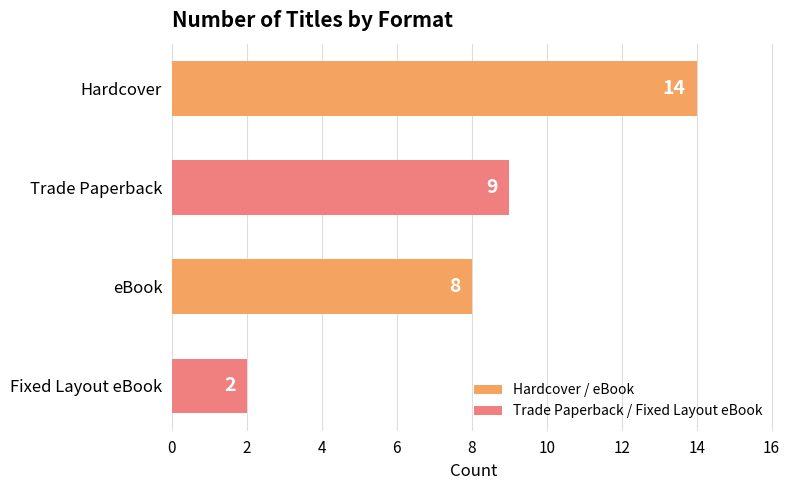

True or false: the data shows 15 at Trade Paperback.

False